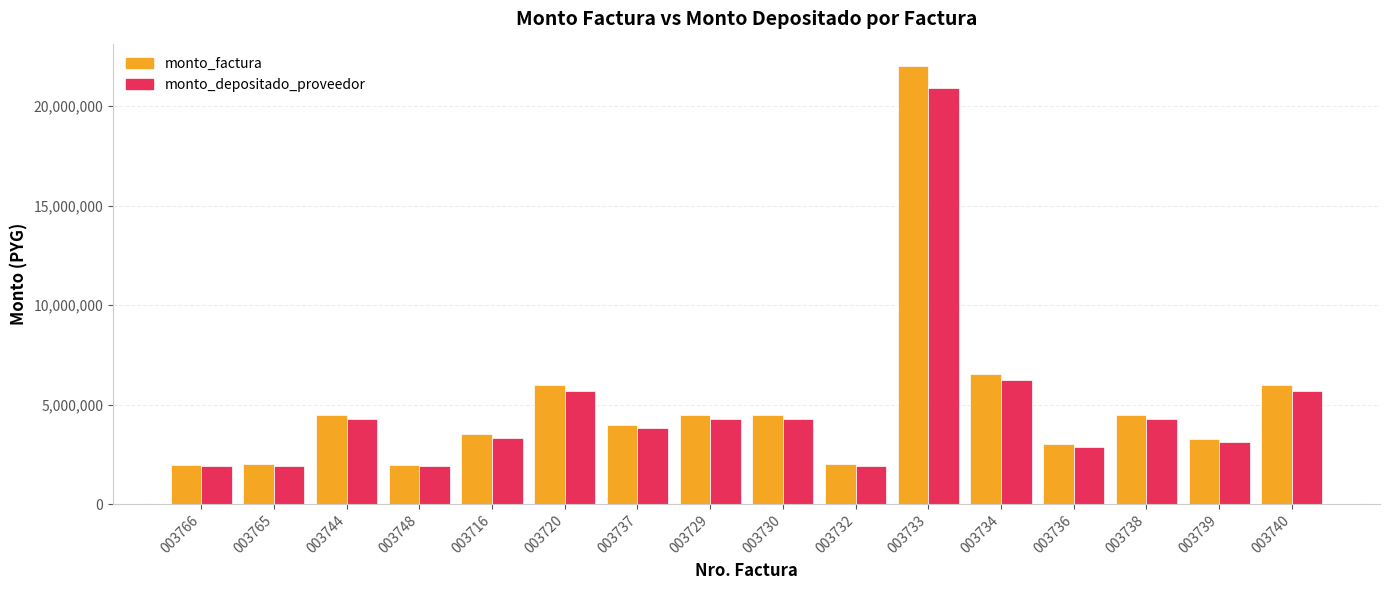

What is the label of the 15th bar from the right?

003765